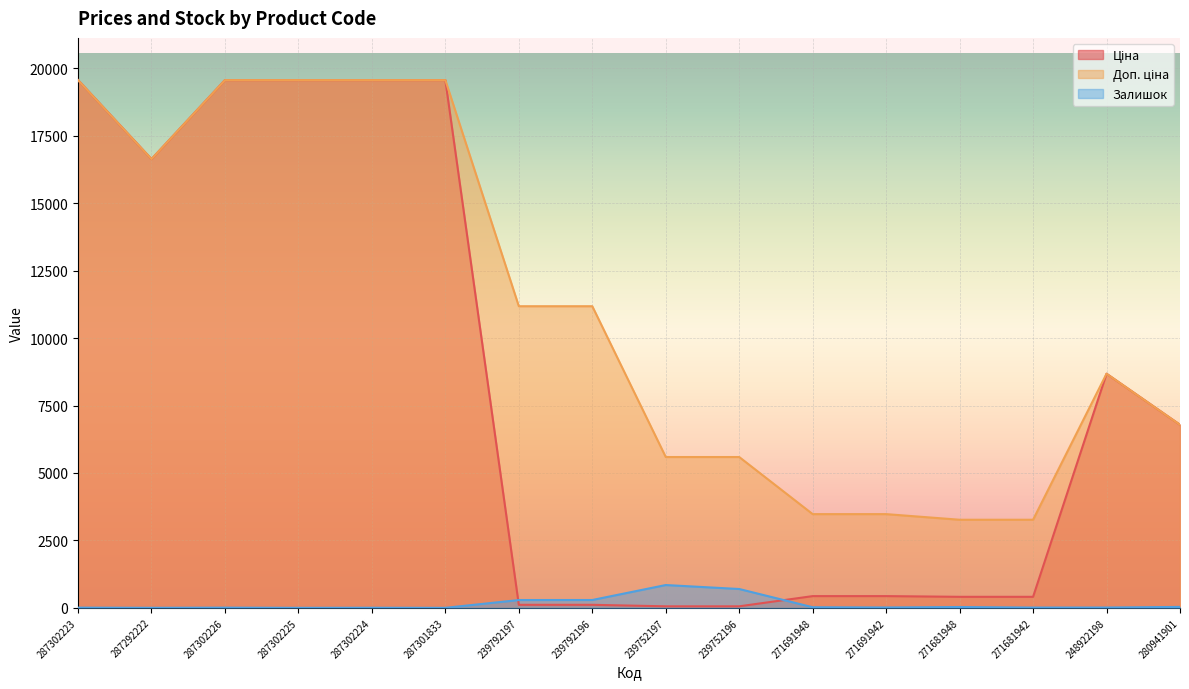

What is the greatest value displayed?

19564.9